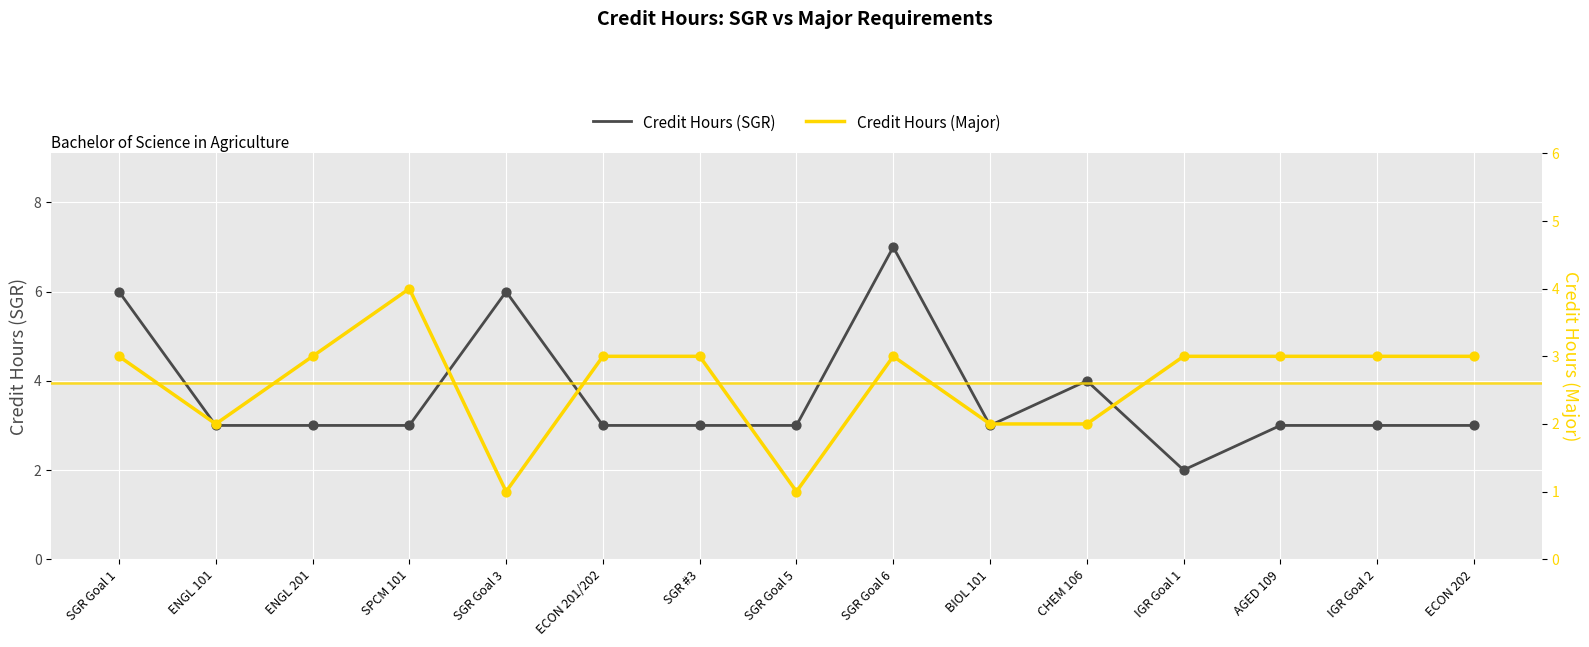

At how many categories does at least one series exceed 6?

1